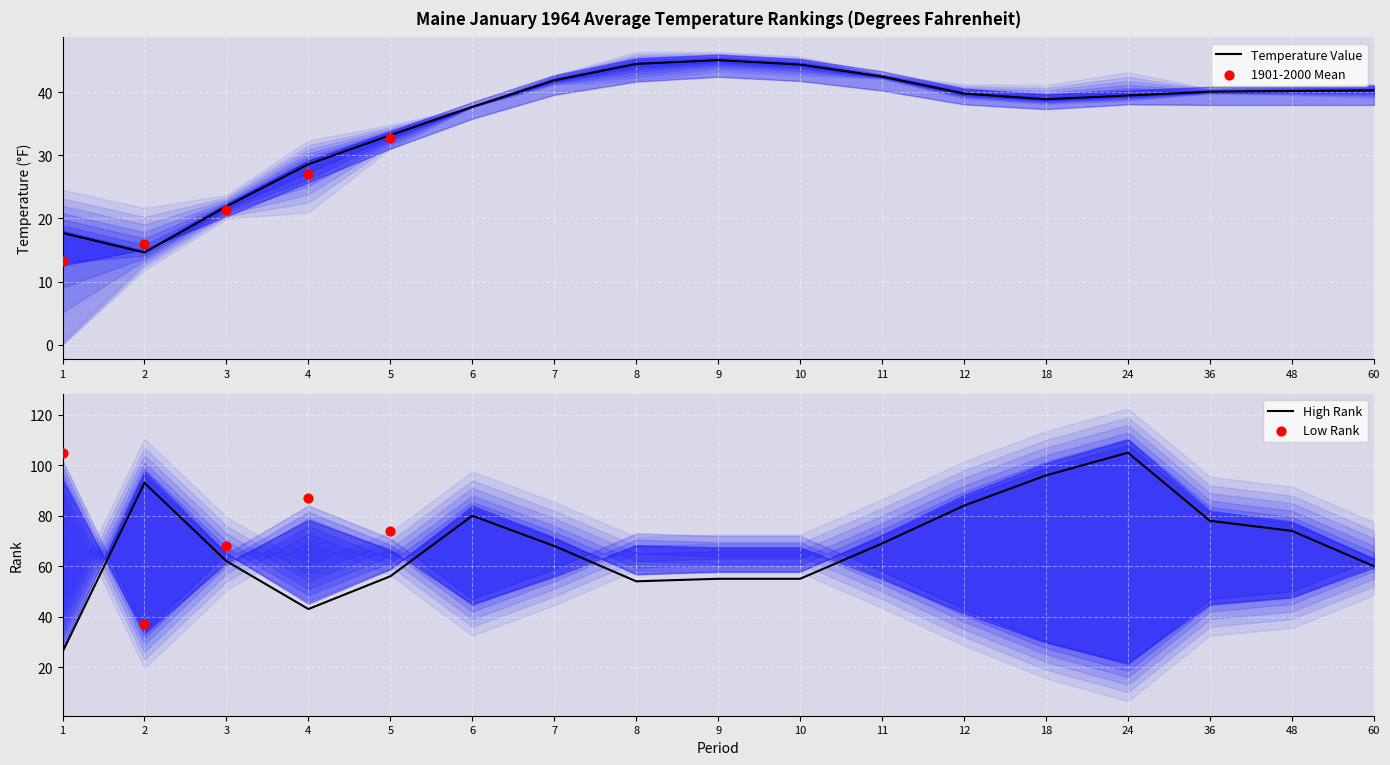

At how many categories does at least one series exceed 13?

17